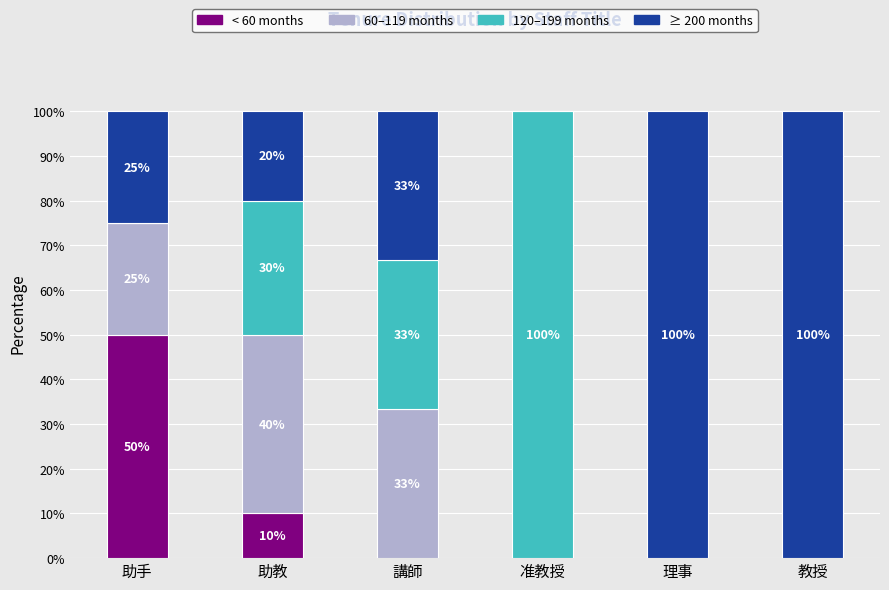

What is the highest value of the < 60 months series?

50.0